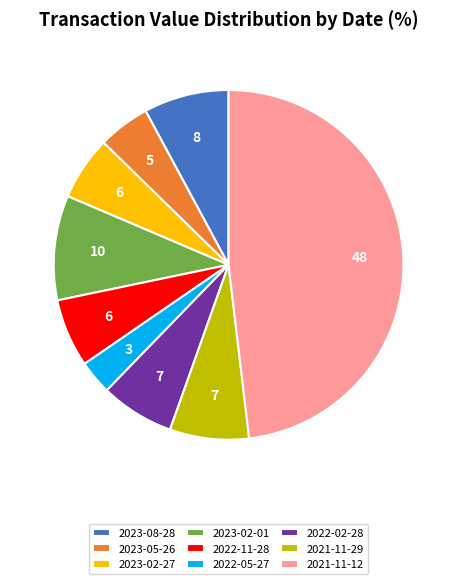

Is the sum of 2022-05-27 and 2023-02-27 greater than half?

No